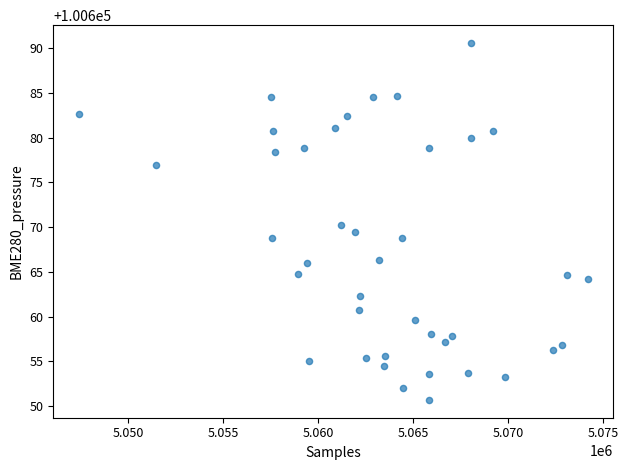

What is the range of Y values (max minus min)?

39.9